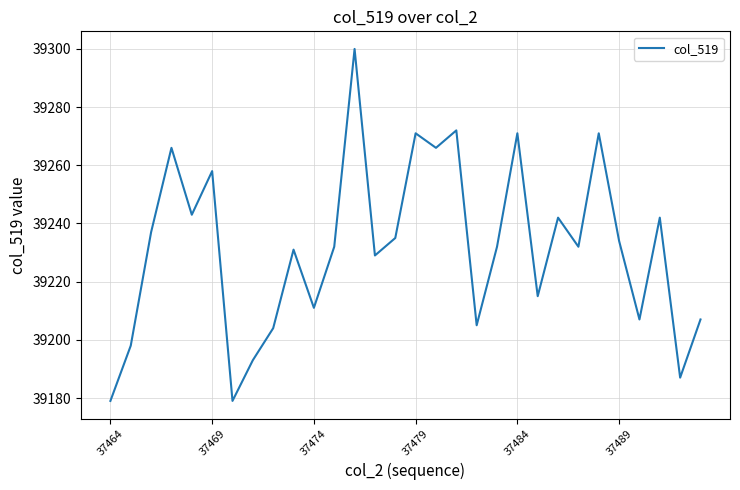

What is the difference between the maximum and minimum values?

121